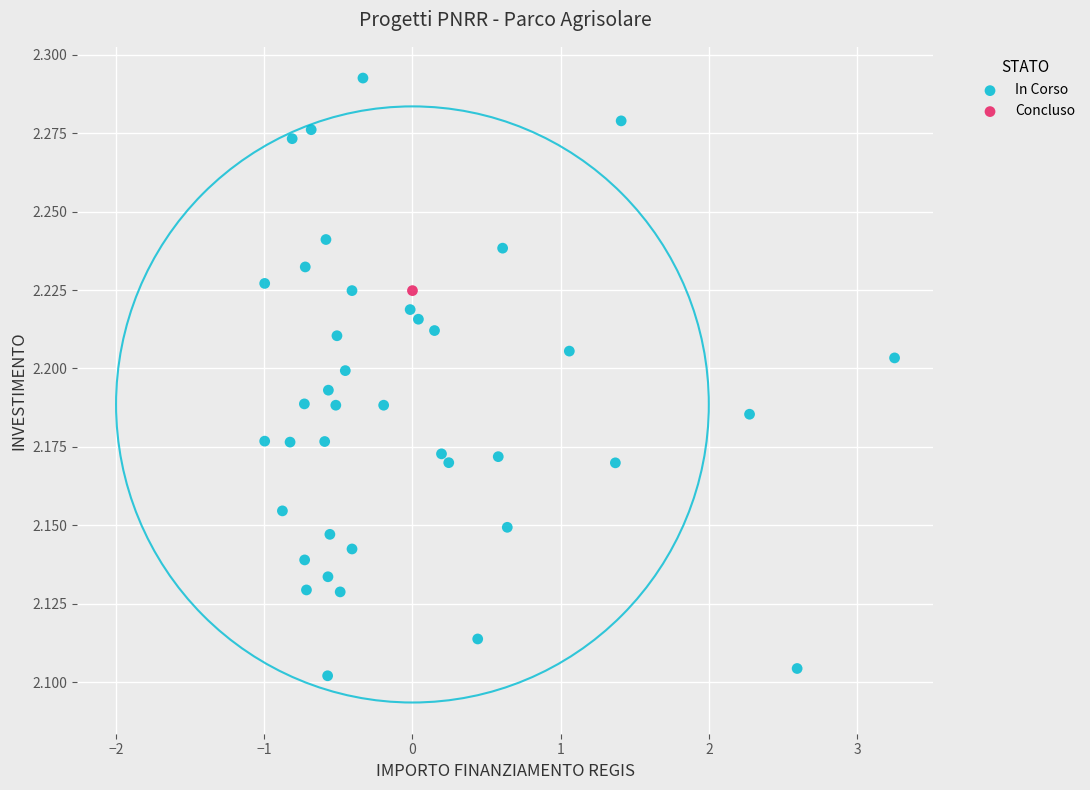

What are all the series names shown in the legend?

In Corso, Concluso